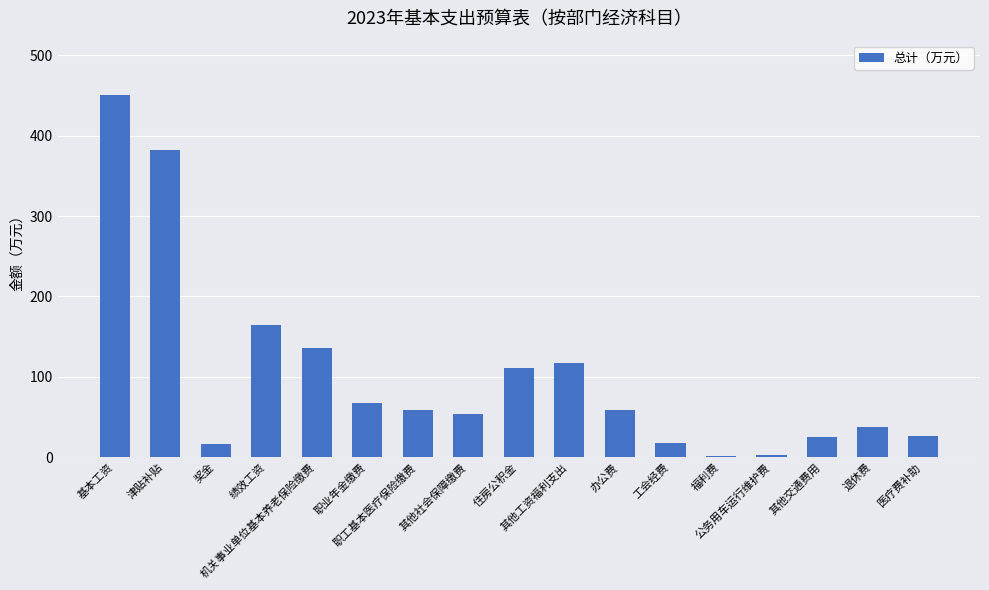

What is the difference between the values at 退休费 and 其他社会保障缴费?

16.4